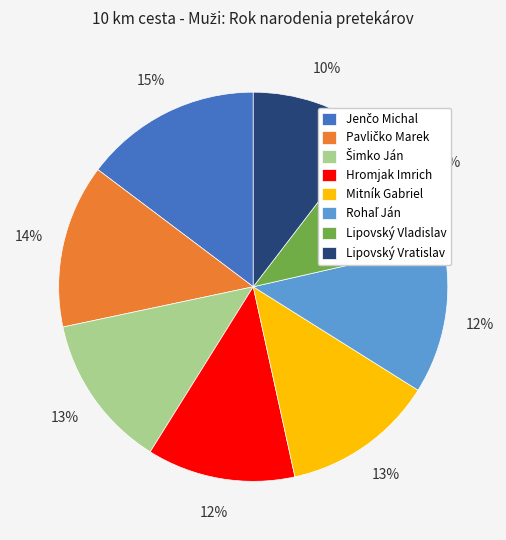

Which category has the smallest portion of the pie?

Lipovský Vratislav